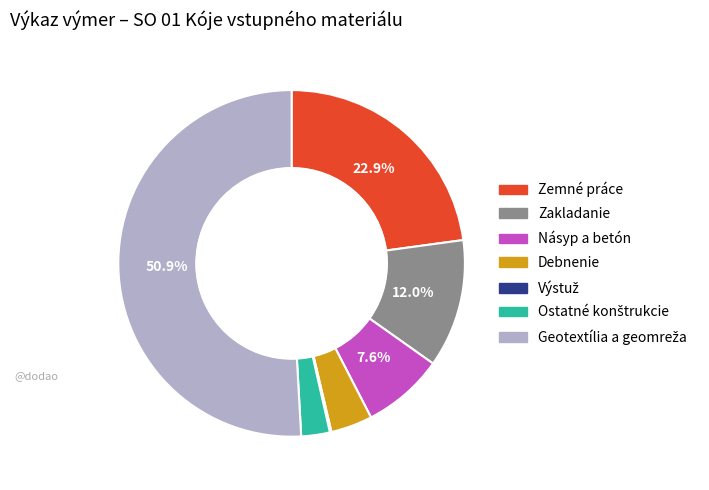

To the nearest percent, what is the difference between the largest and smallest slice percentages?

51%